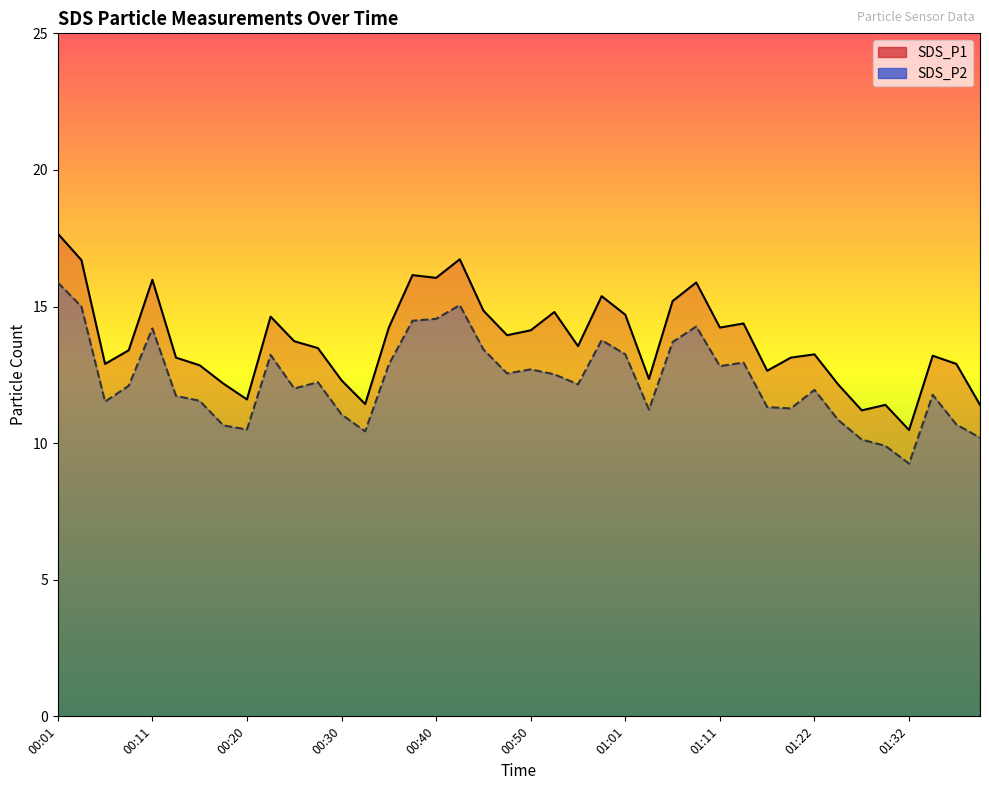

True or false: SDS_P1 and SDS_P2 cross at least once.

False